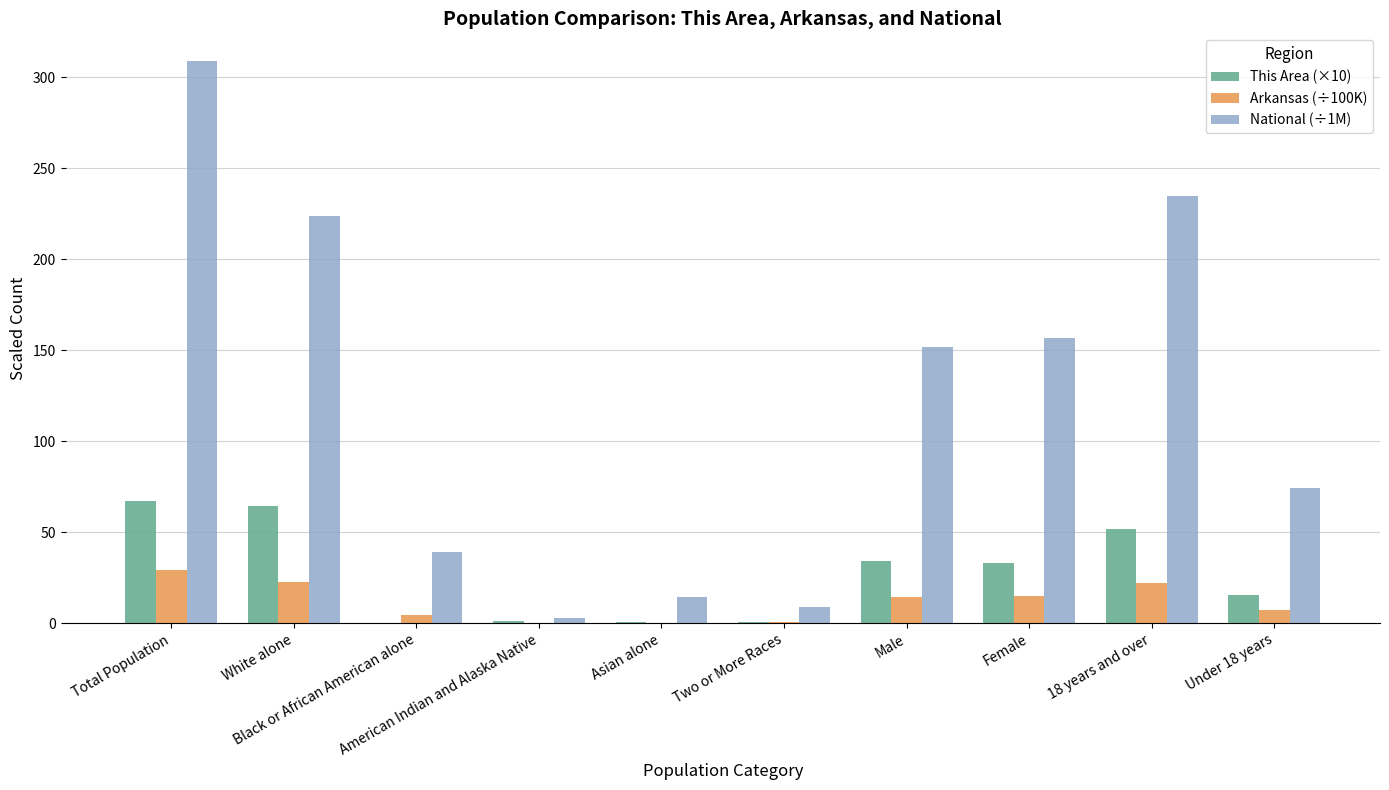

How many values in the National (÷1M) series exceed 151?

5